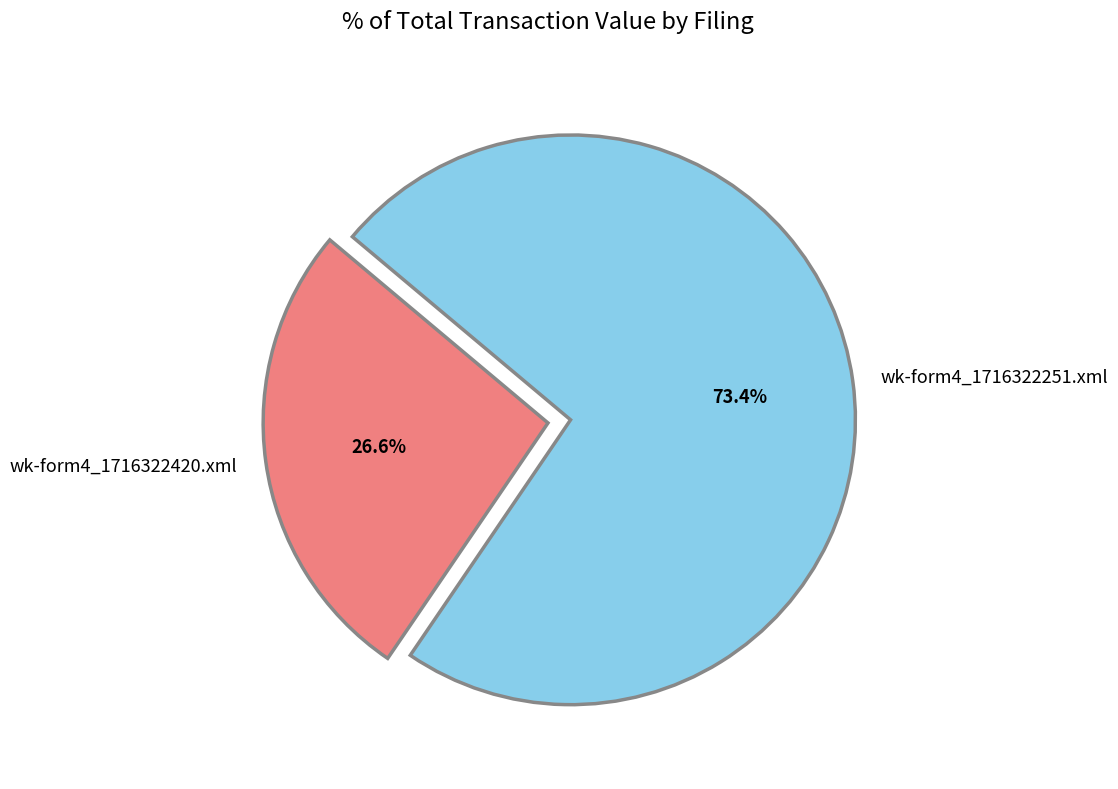

What percentage is the wk-form4_1716322251.xml slice, to the nearest percent?

73%